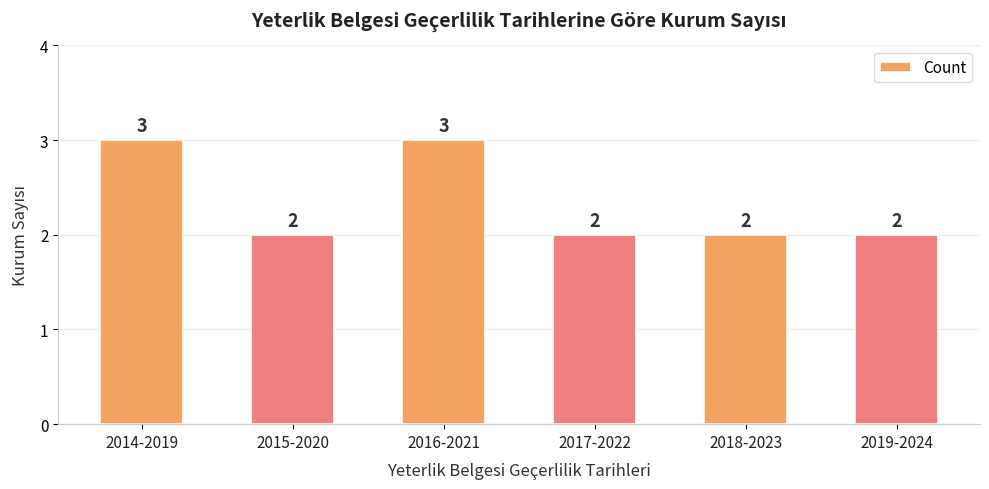

Are the bars horizontal?

No